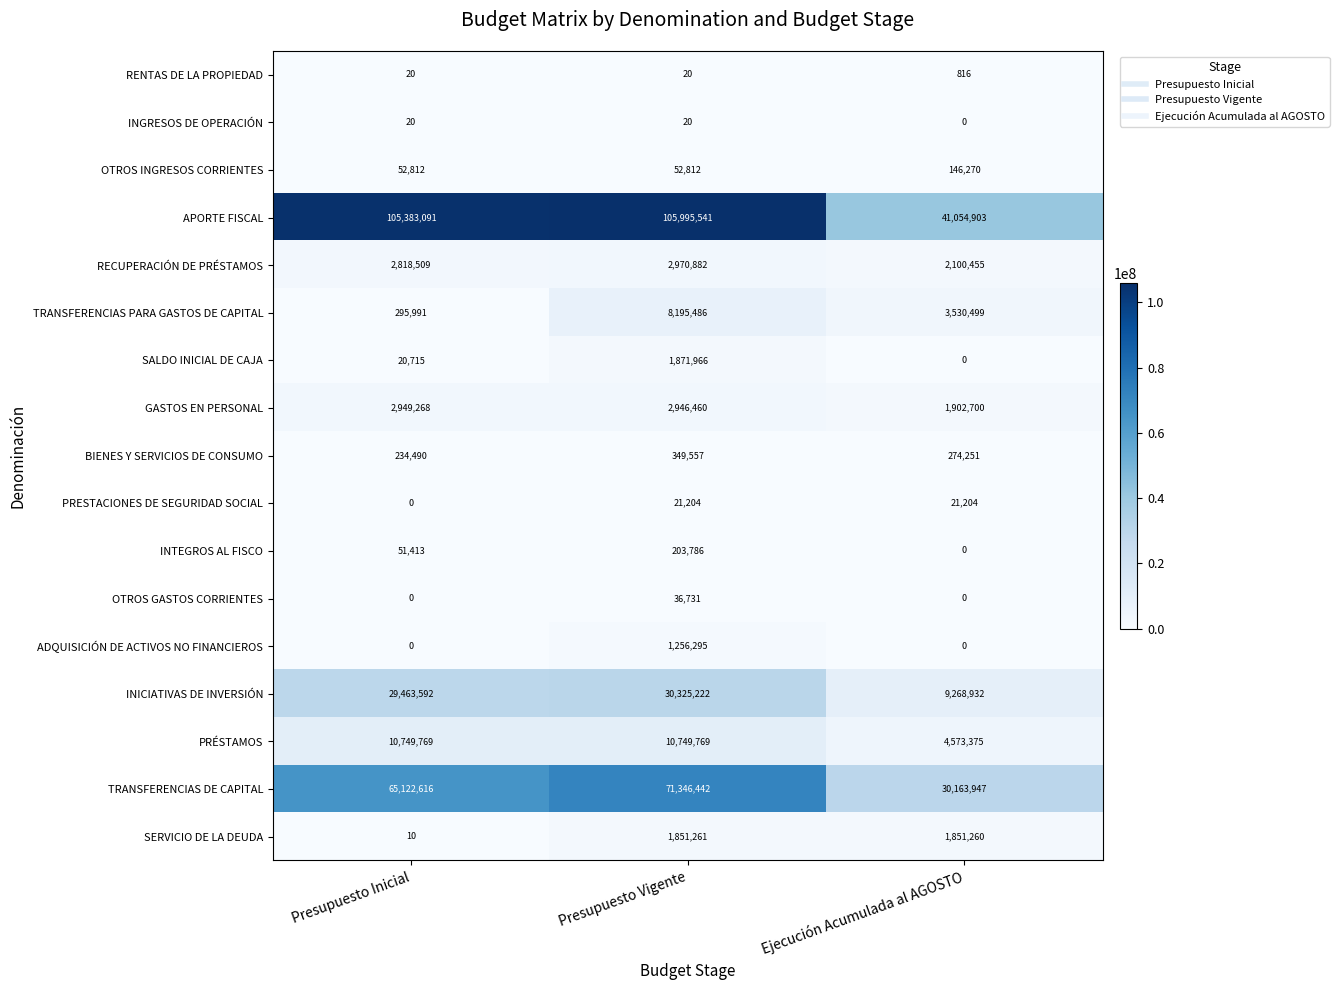

Which series has the largest total across all categories?

APORTE FISCAL